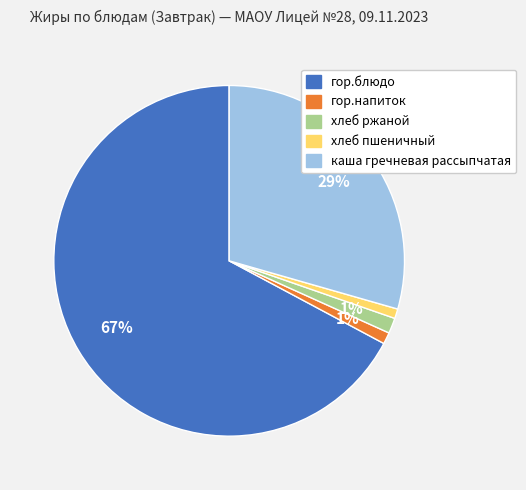

Between хлеб ржаной and гор.блюдо, which is larger?

гор.блюдо